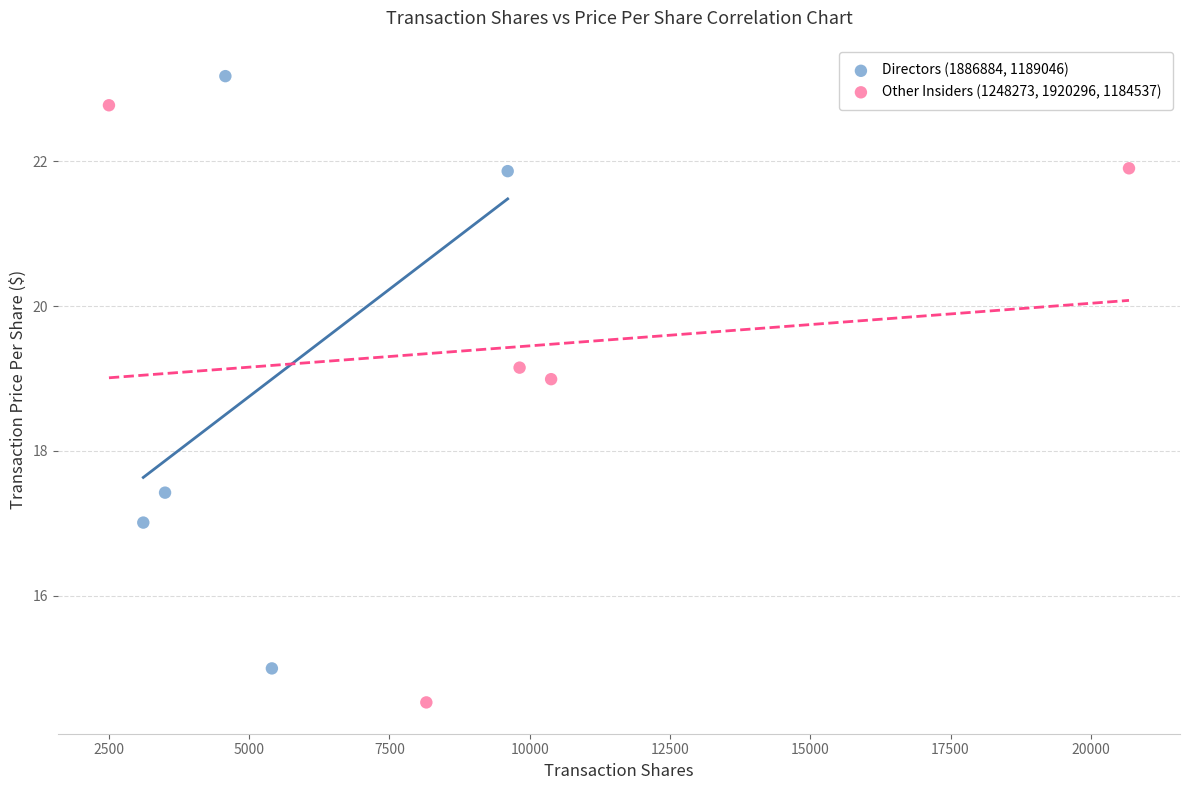

Which series reaches the maximum Y coordinate?

Directors (1886884, 1189046)